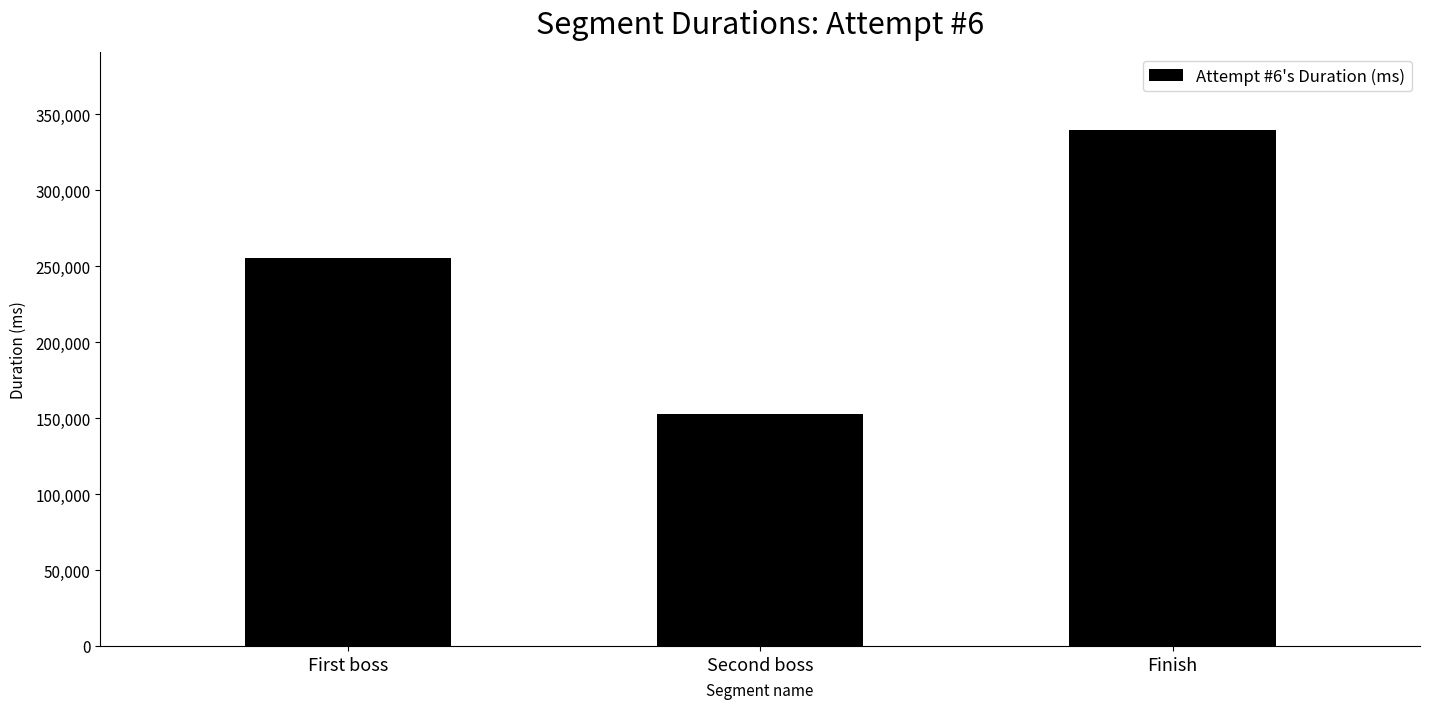

What position from the left is Second boss?

2